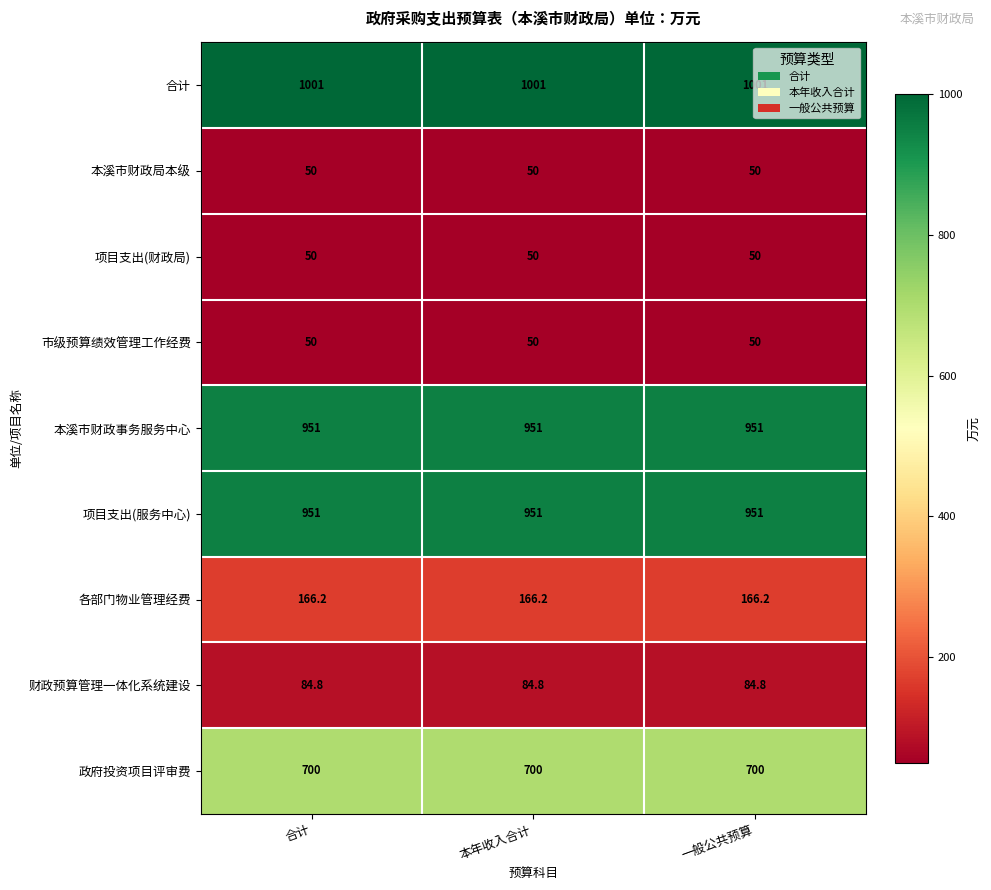

At how many categories does at least one series exceed 201?

3